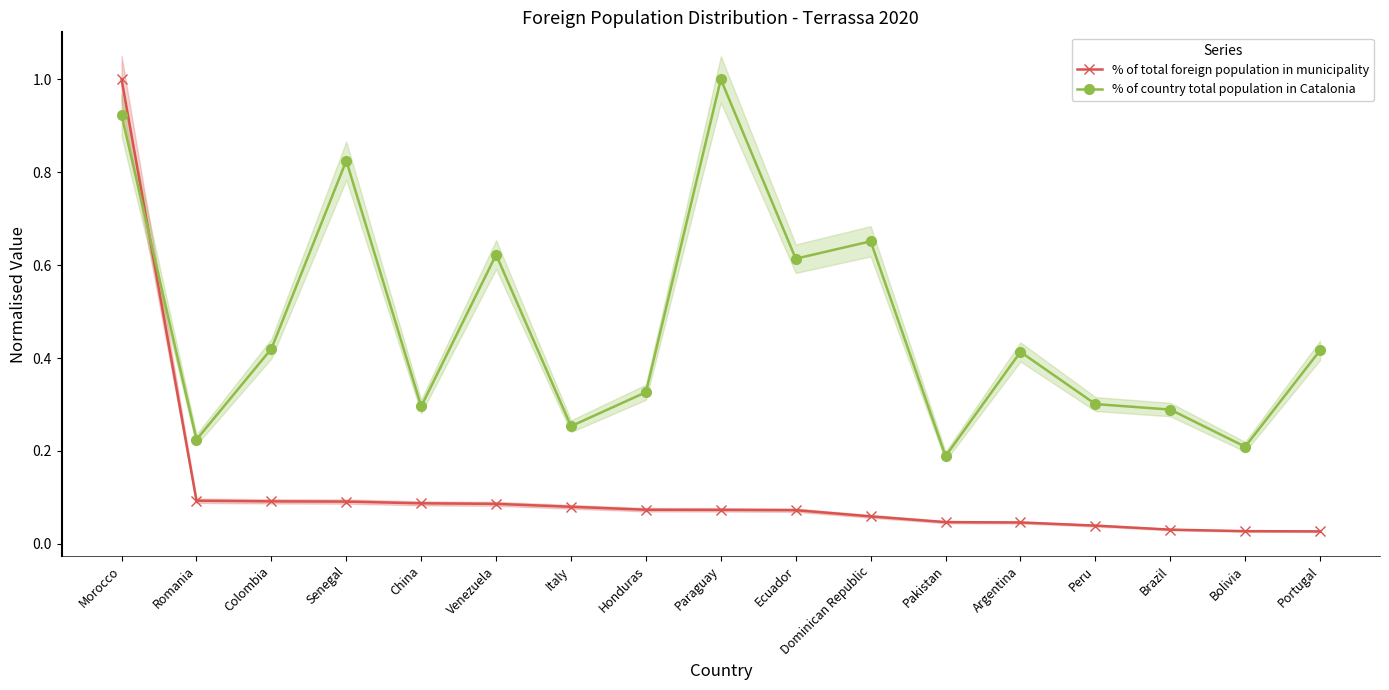

Rank the series by their maximum value, from lowest to highest.

% of total foreign population in municipality, % of country total population in Catalonia